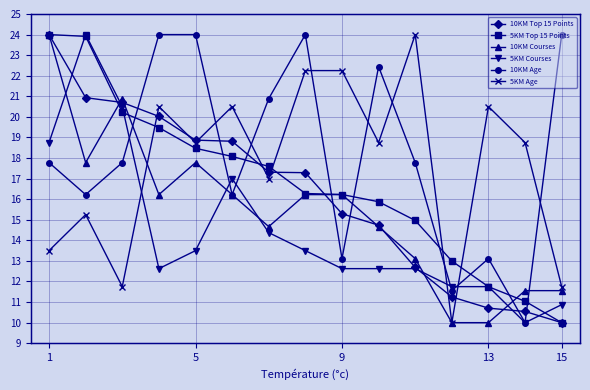

What are all the series names shown in the legend?

10KM Top 15 Points, 5KM Top 15 Points, 10KM Courses, 5KM Courses, 10KM Age, 5KM Age